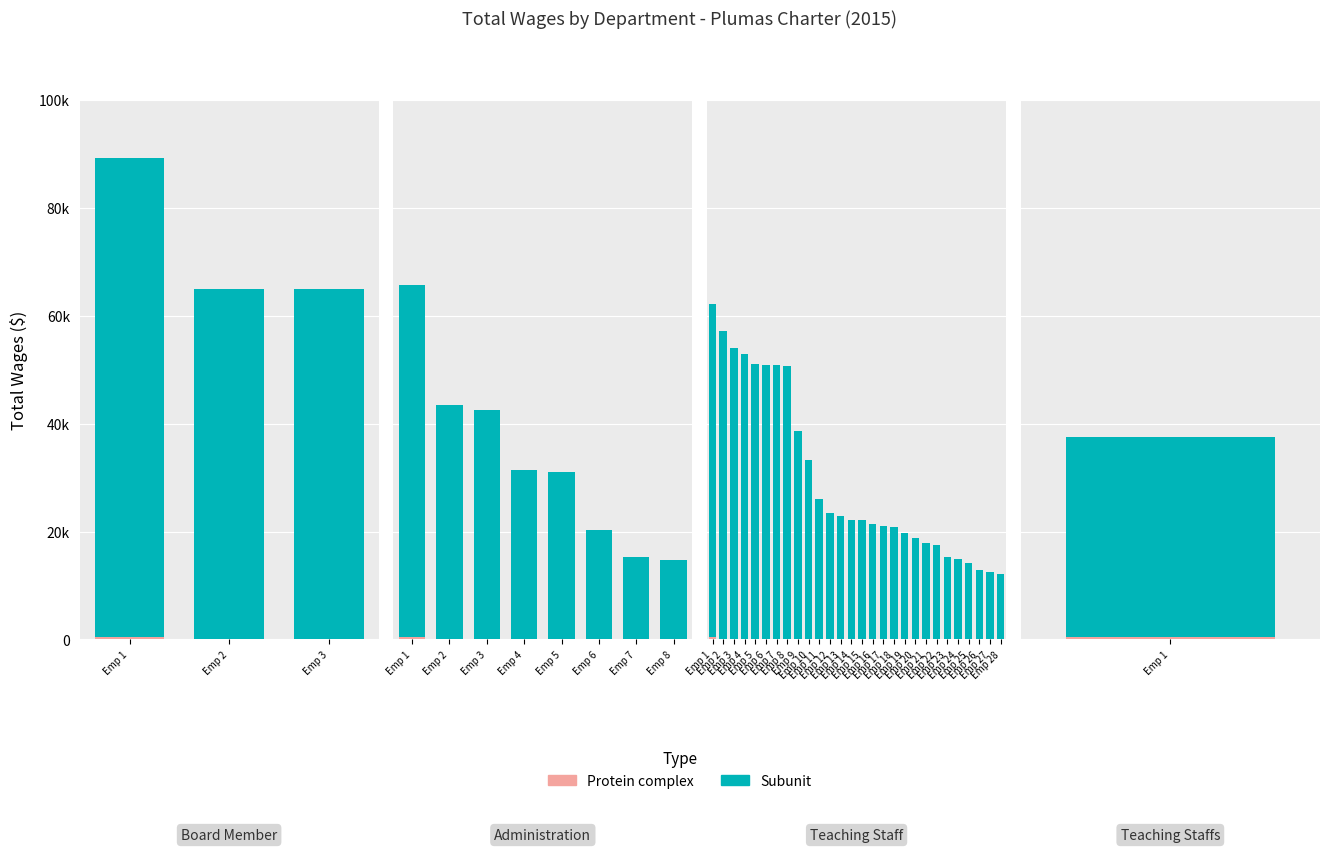

Which has a higher value, Emp 15 or Emp 13?

Emp 13